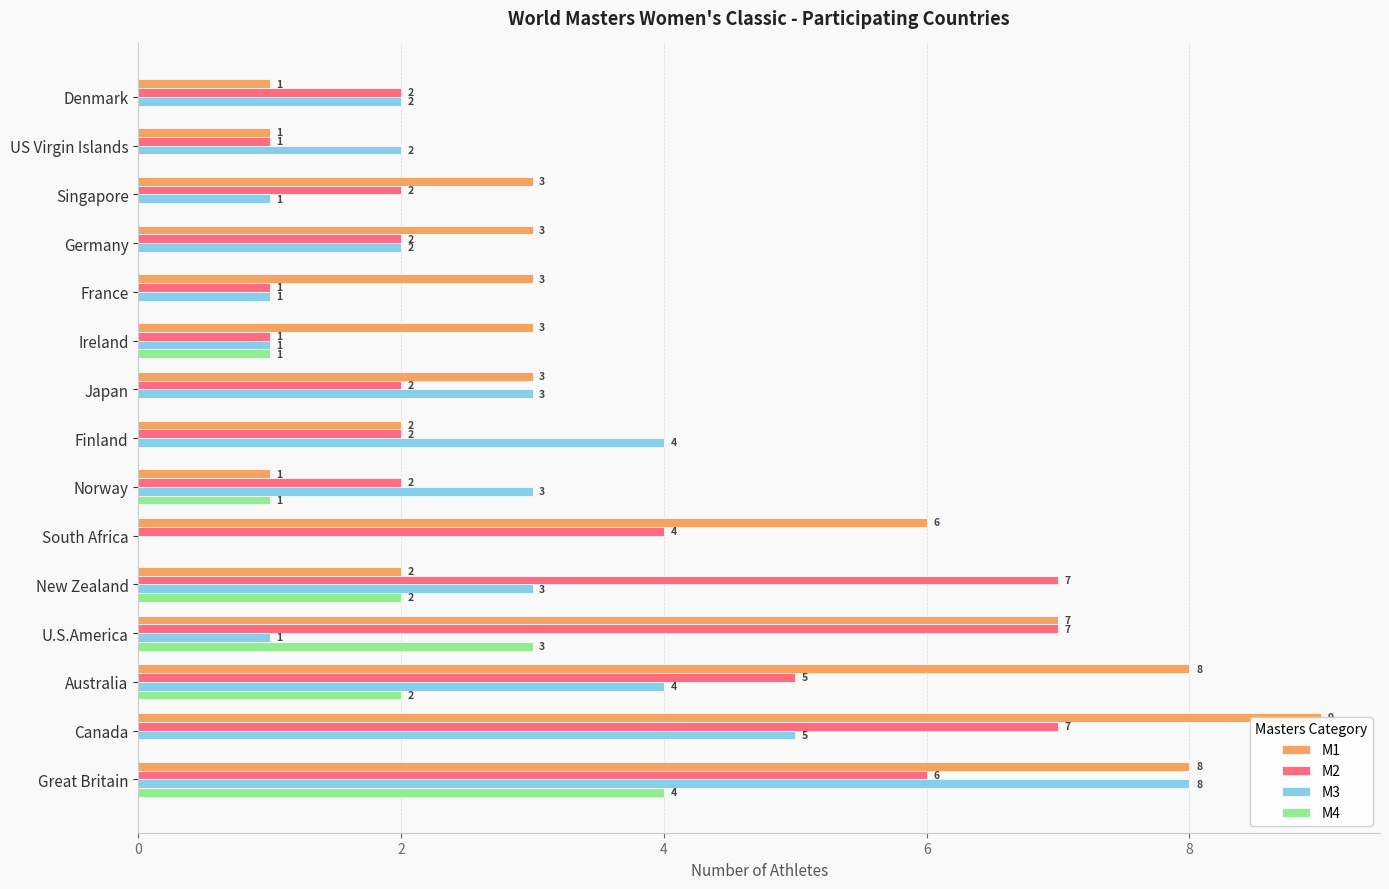

Reading left to right, what are all the values shown in this chart?

M1: 8	9	8	7	2	6	1	2	3	3	3	3	3	1	1
M2: 6	7	5	7	7	4	2	2	2	1	1	2	2	1	2
M3: 8	5	4	1	3	0	3	4	3	1	1	2	1	2	2
M4: 4	0	2	3	2	0	1	0	0	1	0	0	0	0	0